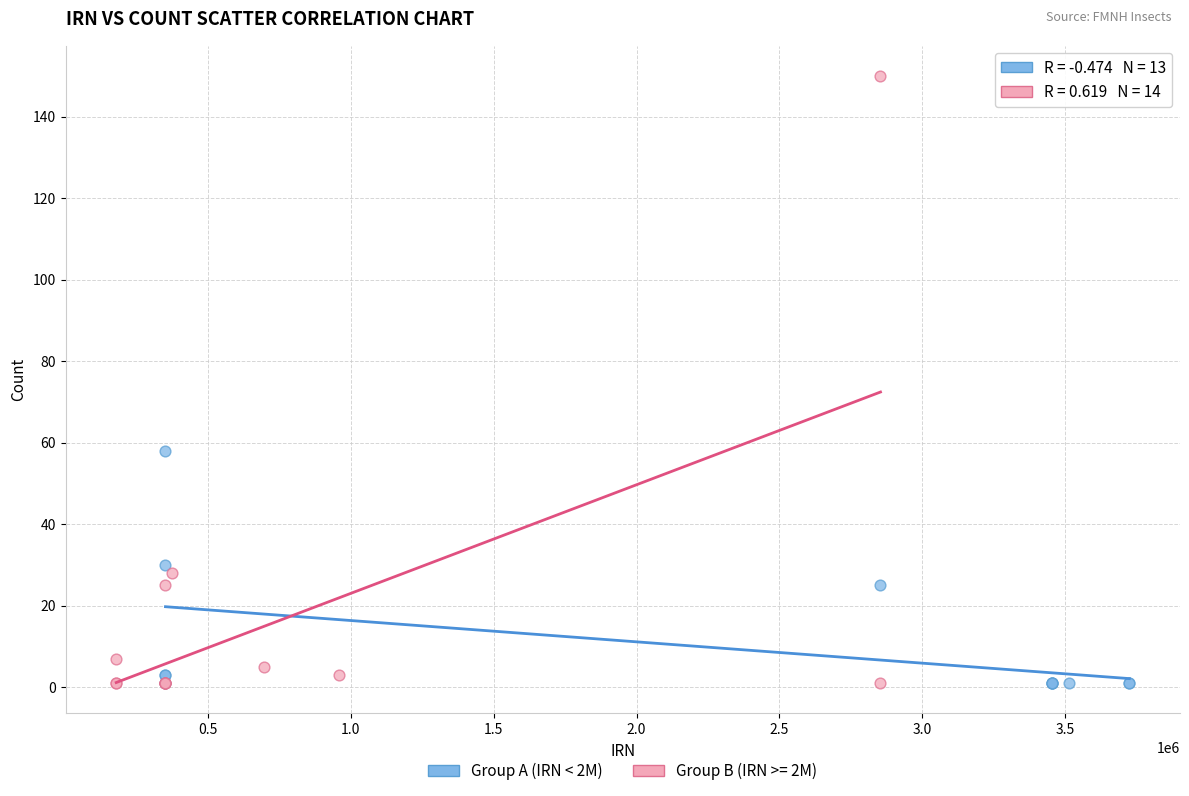

Which series contains the highest Y value?

Group B (IRN >= 2M)